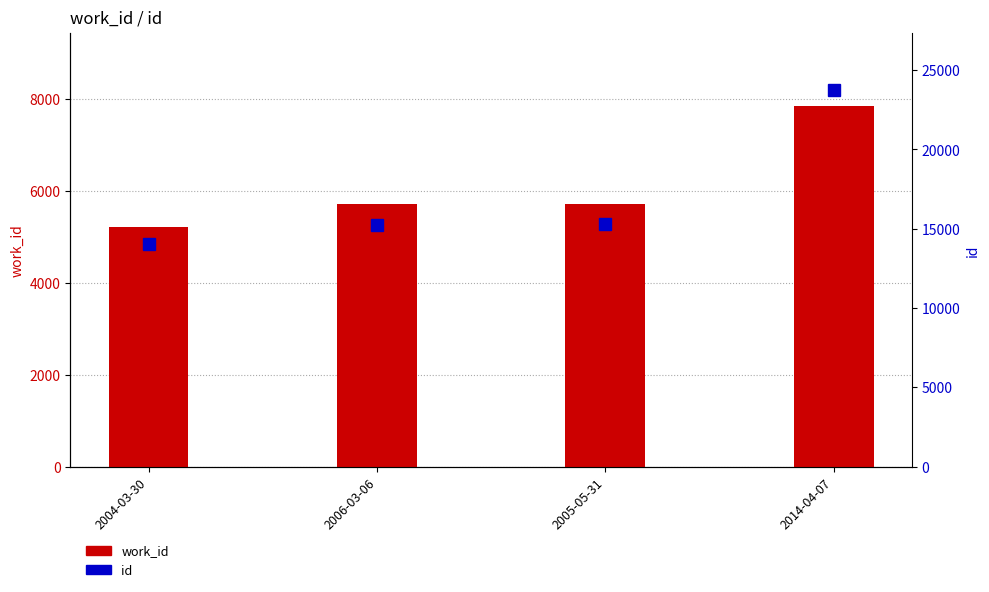

At how many categories does at least one series exceed 8185?

4